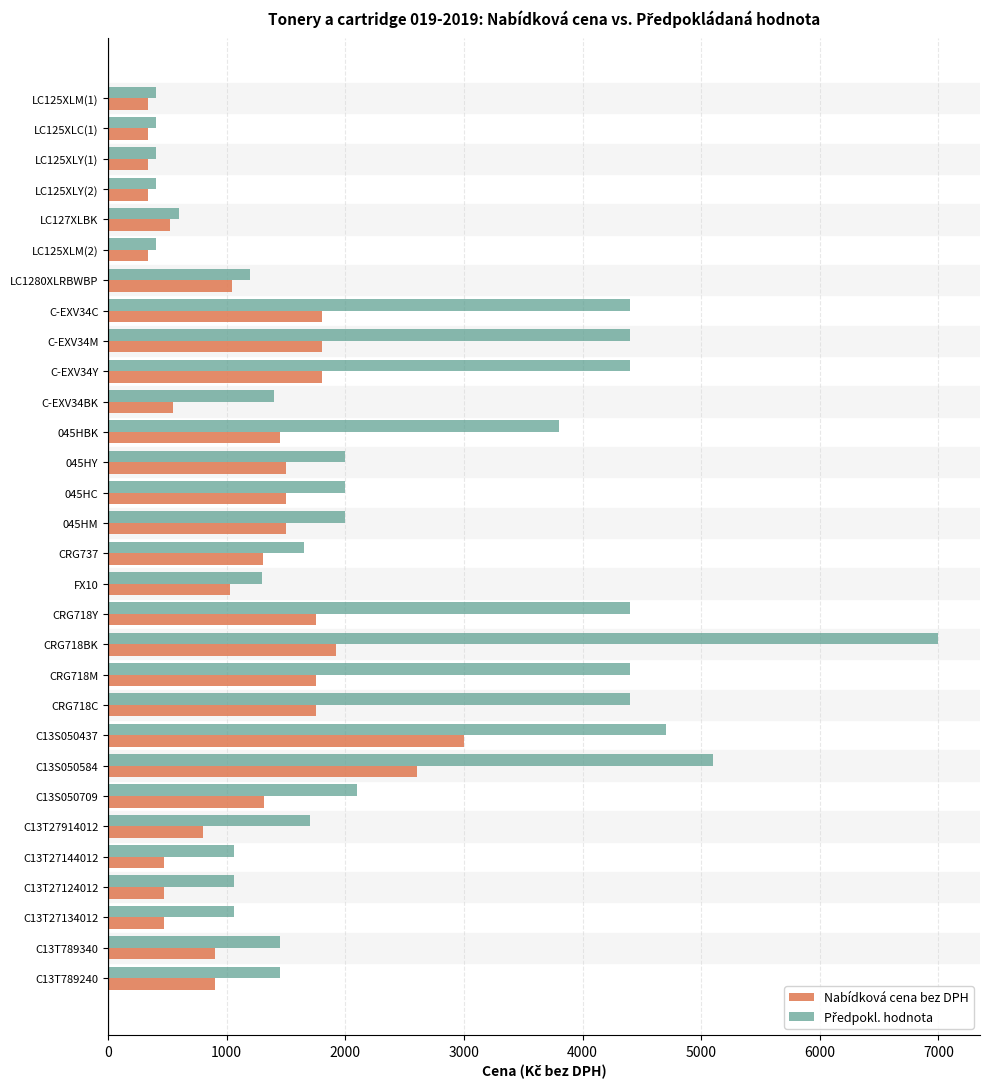

What is the difference between the highest and lowest values at C13T27134012?

588